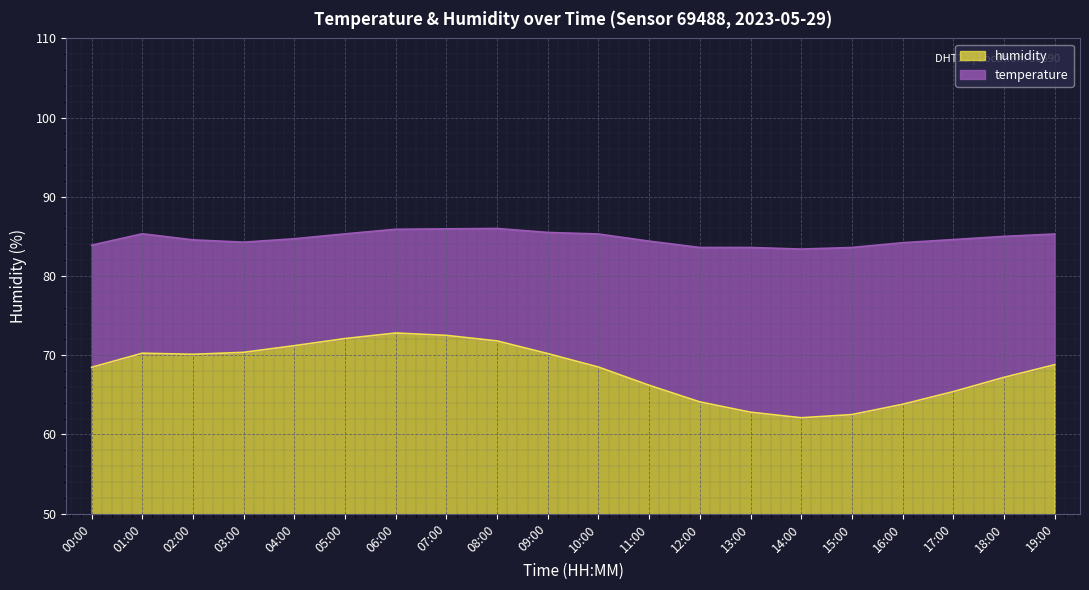

Does the chart display data point markers on the line(s)?

No